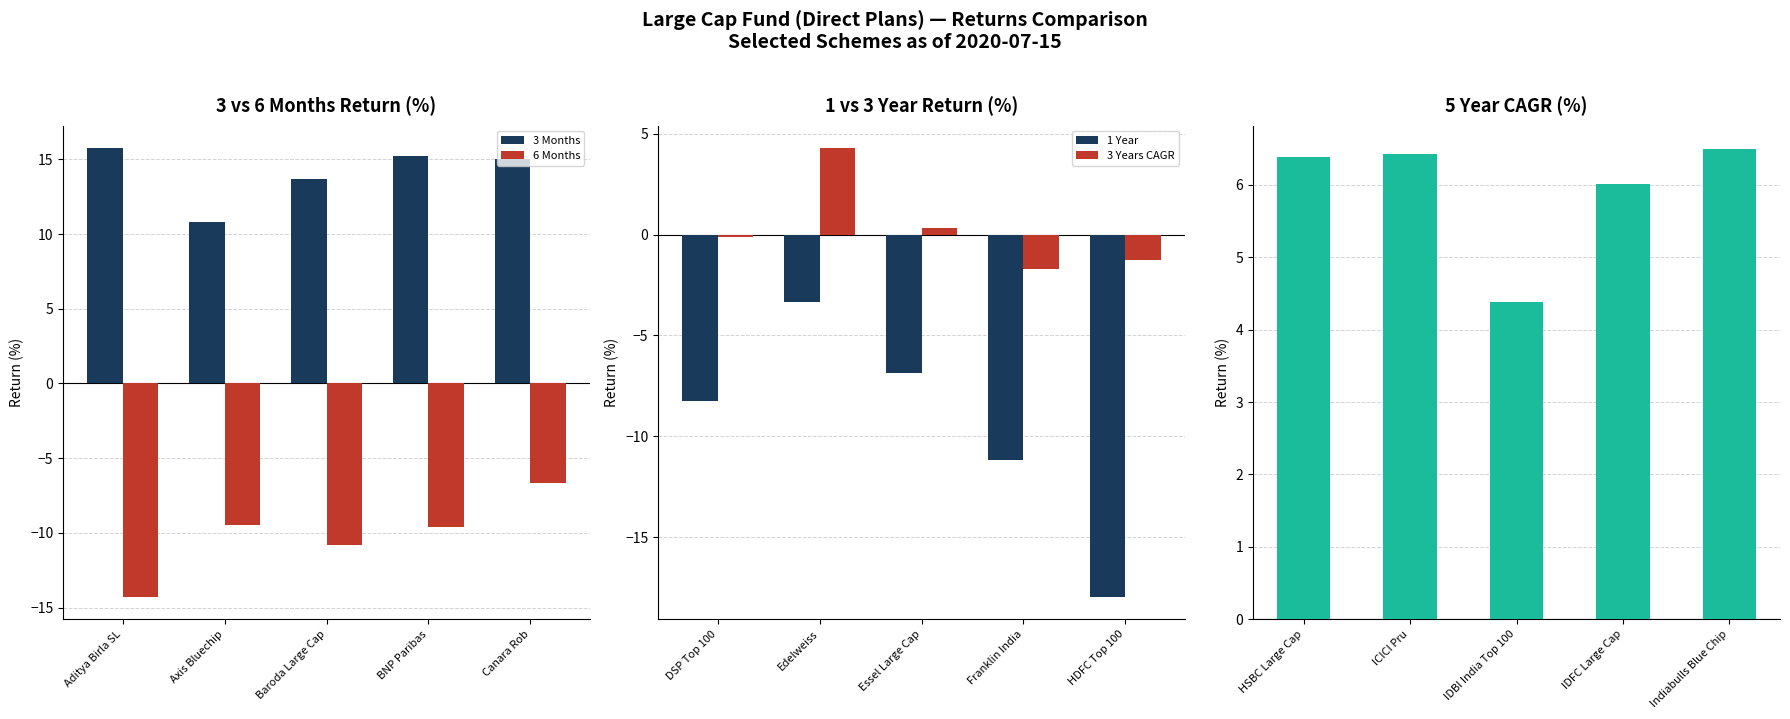

At which label does 3 Years CAGR first exceed 0?

Edelweiss